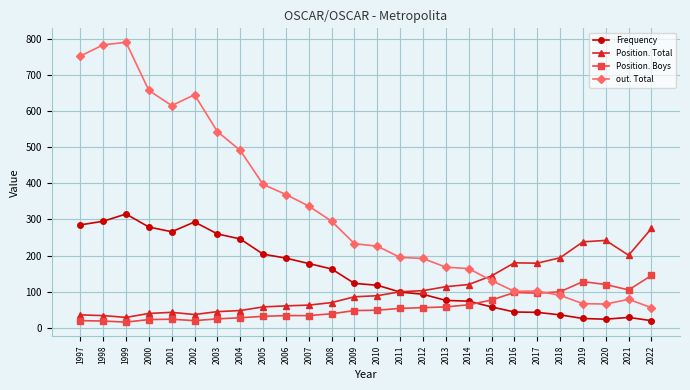

Rank the series by their maximum value, from lowest to highest.

Position. Boys, Position. Total, Frequency, out. Total